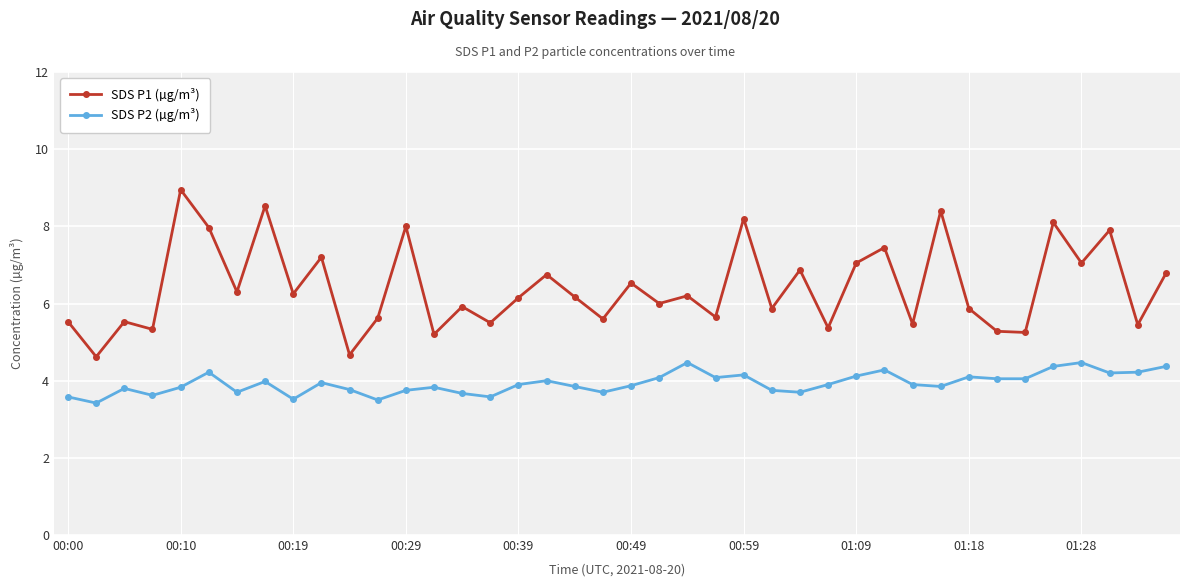

True or false: SDS P1 (µg/m³) and SDS P2 (µg/m³) intersect in this chart.

False